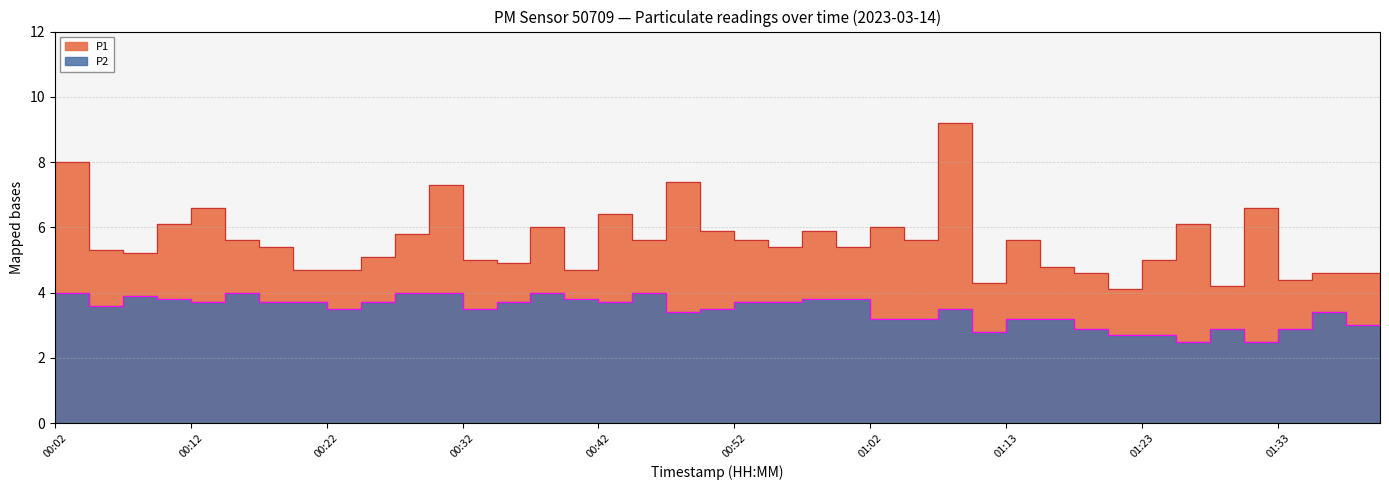

True or false: P1 and P2 intersect in this chart.

False